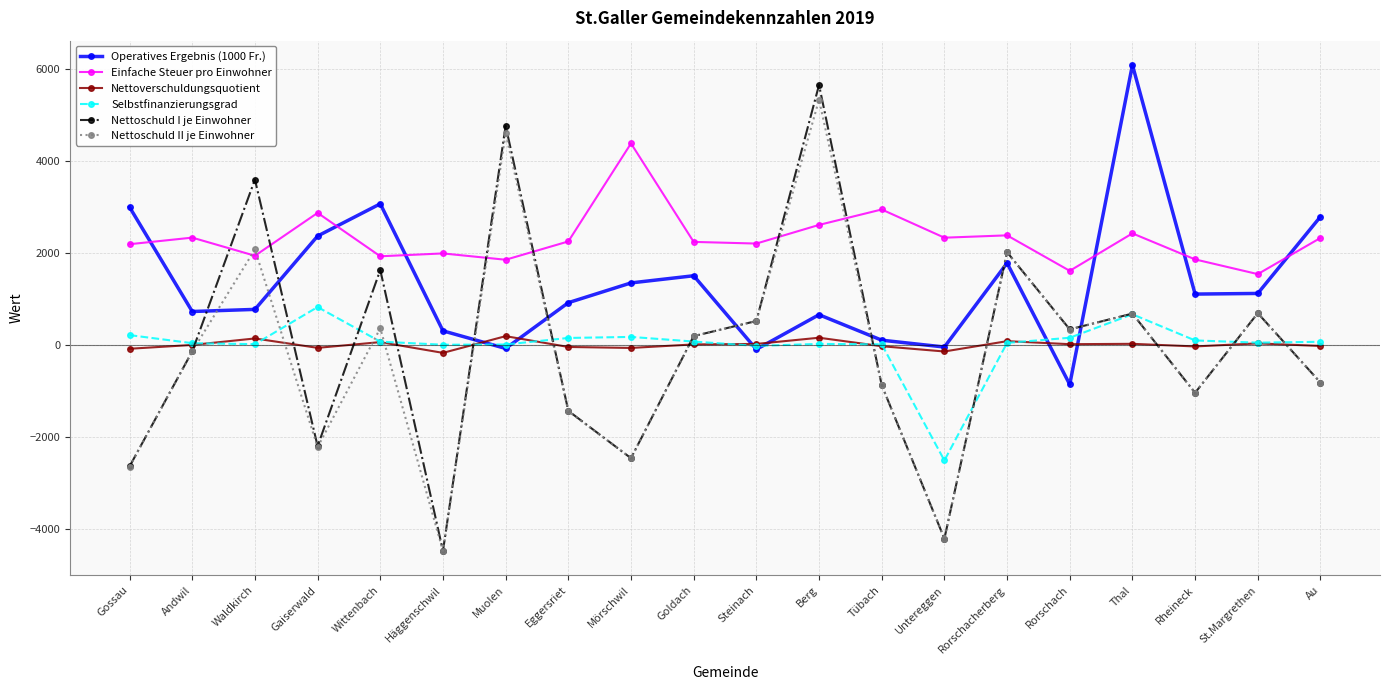

True or false: Nettoschuld I je Einwohner and Selbstfinanzierungsgrad cross at least once.

True